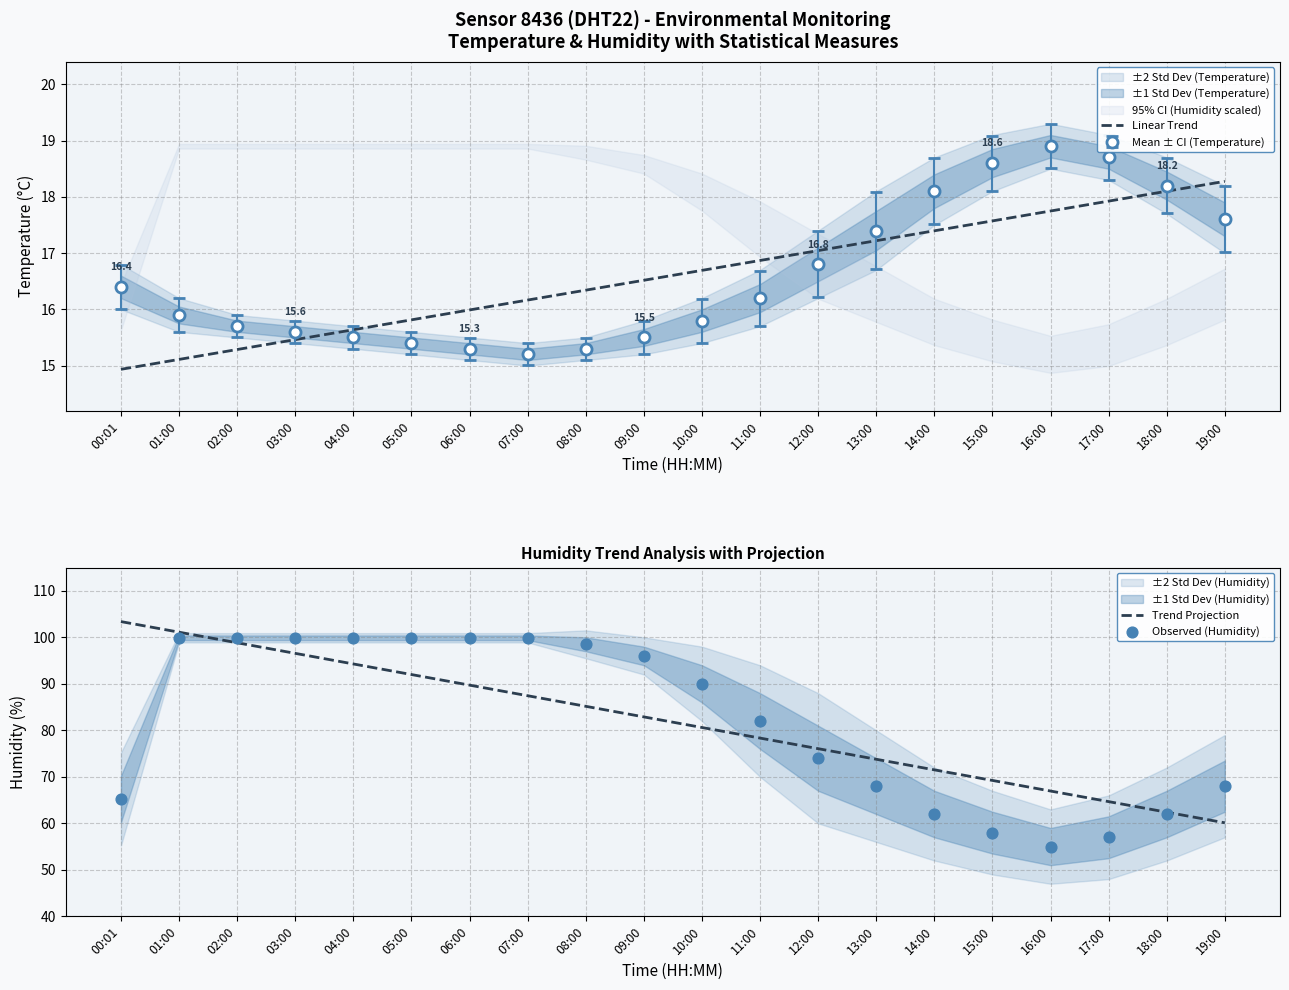

What is the total value across all series at 12:00?

167.1